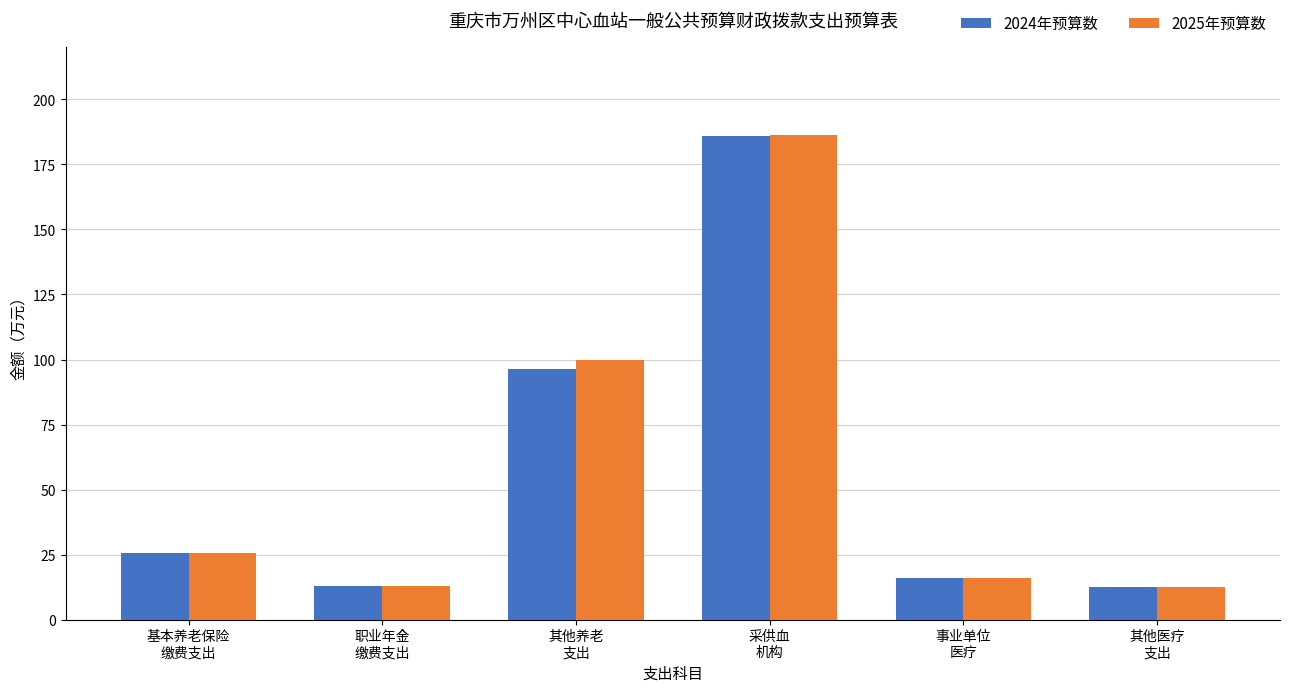

What is the average value of the 2024年预算数 series?

58.2